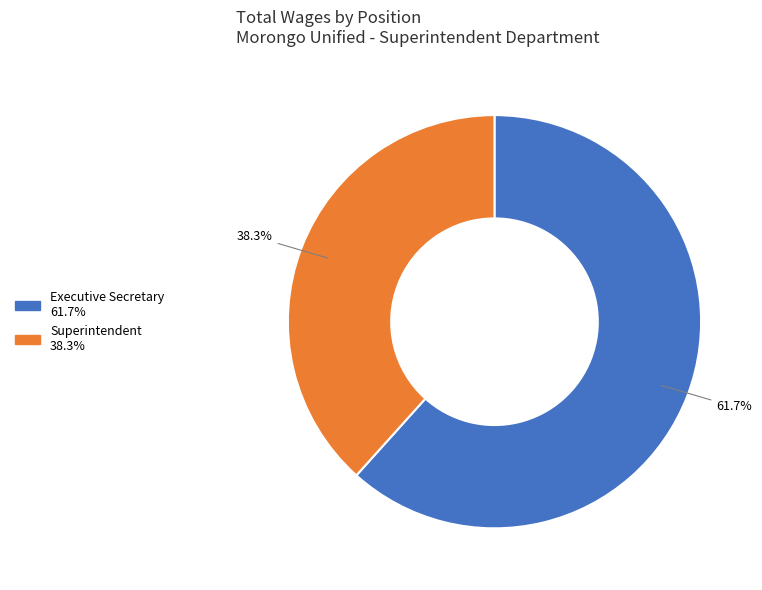

What is the smallest slice in the pie chart?

Superintendent